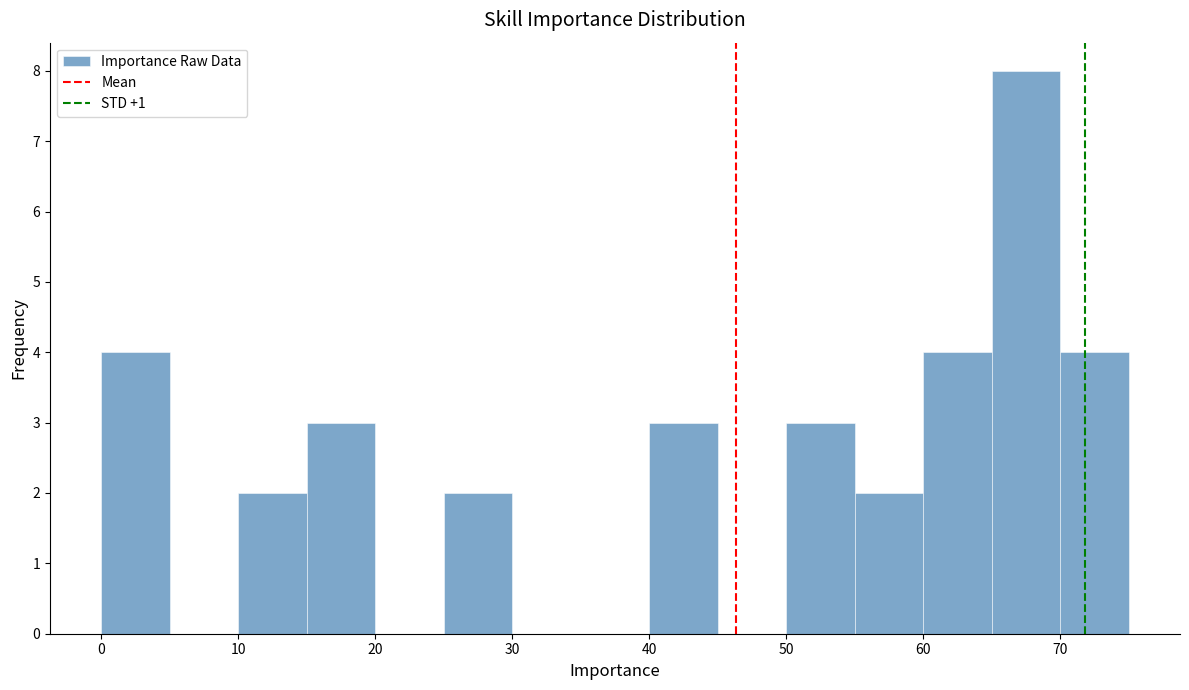

Reading left to right, list every bar in this chart as the range it spans on the x-axis followed by its height. The values are not printed on the chart, so give them approximately, as read against the axis.

0 to 5: 4
5 to 10: 0
10 to 15: 2
15 to 20: 3
20 to 25: 0
25 to 30: 2
30 to 35: 0
35 to 40: 0
40 to 45: 3
45 to 50: 0
50 to 55: 3
55 to 60: 2
60 to 65: 4
65 to 70: 8
70 to 75: 4